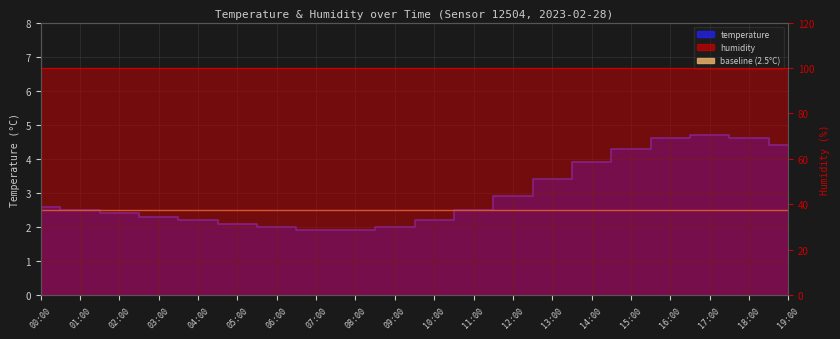

What is the difference between the maximum and second lowest values?

2.8